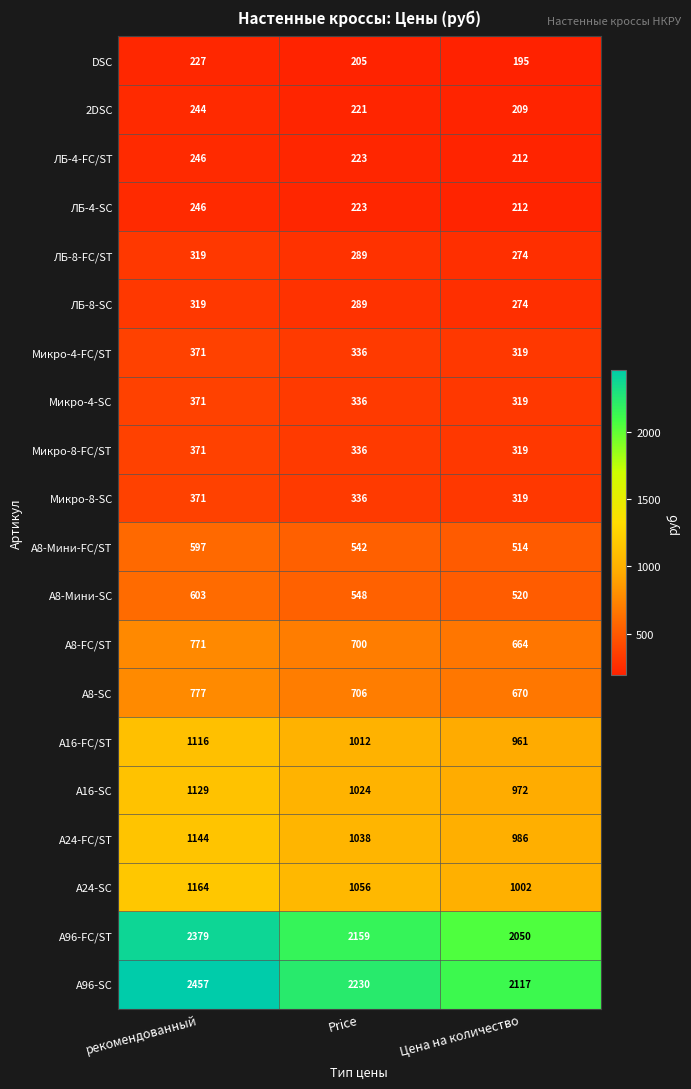

Rank the categories by 2DSC value from highest to lowest.

рекомендованный, Price, Цена на количество